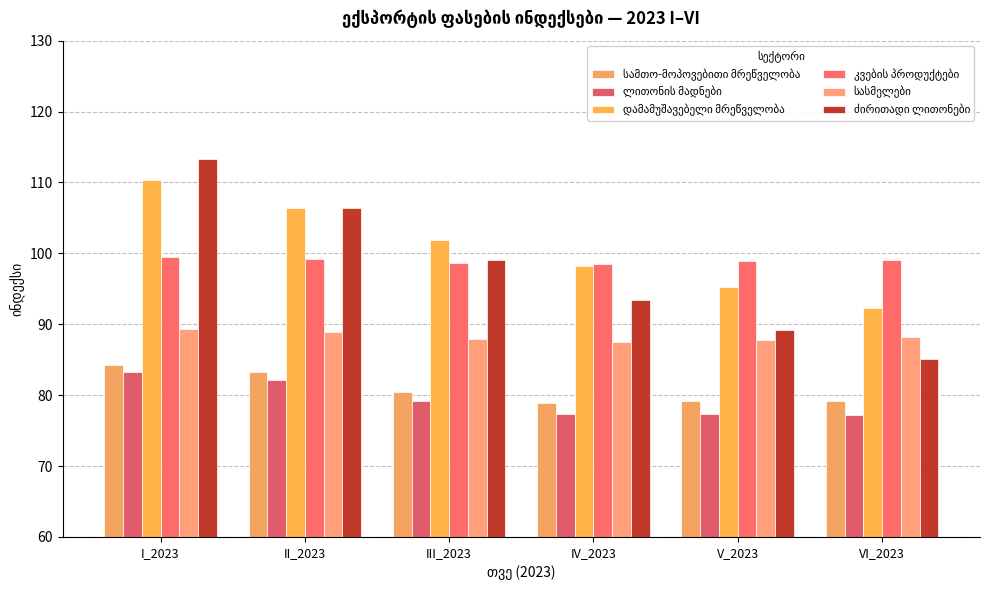

Between IV_2023 and I_2023, which is larger?

I_2023